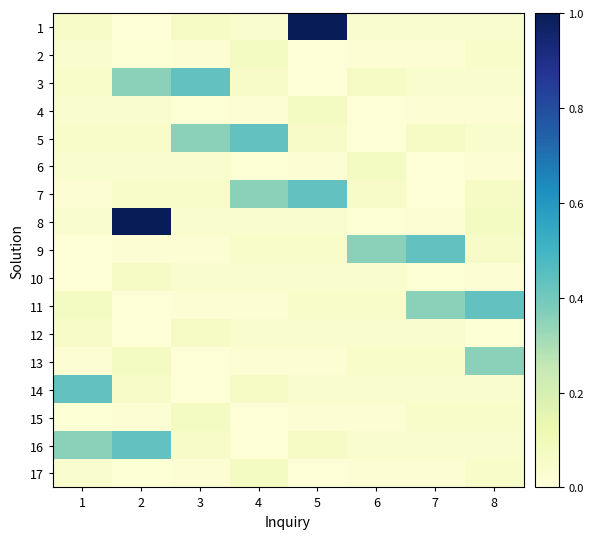

Reading left to right, extract all data points from this chart.

1: 1=0.1	2=0.0	3=0.1	4=0.0	5=1.0	6=0.0	7=0.0	8=0.0
2: 1=0.0	2=0.0	3=0.0	4=0.1	5=0.0	6=0.0	7=0.0	8=0.1
3: 1=0.0	2=0.4	3=0.4	4=0.1	5=0.0	6=0.1	7=0.0	8=0.0
4: 1=0.0	2=0.0	3=0.0	4=0.0	5=0.1	6=0.0	7=0.0	8=0.0
5: 1=0.1	2=0.0	3=0.4	4=0.4	5=0.1	6=0.0	7=0.1	8=0.0
6: 1=0.0	2=0.0	3=0.0	4=0.0	5=0.0	6=0.1	7=0.0	8=0.0
7: 1=0.0	2=0.1	3=0.0	4=0.4	5=0.4	6=0.1	7=0.0	8=0.1
8: 1=0.0	2=1.0	3=0.0	4=0.0	5=0.0	6=0.0	7=0.0	8=0.1
9: 1=0.0	2=0.0	3=0.0	4=0.1	5=0.0	6=0.4	7=0.4	8=0.1
10: 1=0.0	2=0.1	3=0.0	4=0.0	5=0.0	6=0.0	7=0.0	8=0.0
11: 1=0.1	2=0.0	3=0.0	4=0.0	5=0.1	6=0.0	7=0.4	8=0.4
12: 1=0.1	2=0.0	3=0.1	4=0.0	5=0.0	6=0.0	7=0.0	8=0.0
13: 1=0.0	2=0.1	3=0.0	4=0.0	5=0.0	6=0.1	7=0.0	8=0.4
14: 1=0.4	2=0.1	3=0.0	4=0.1	5=0.0	6=0.0	7=0.0	8=0.0
15: 1=0.0	2=0.0	3=0.1	4=0.0	5=0.0	6=0.0	7=0.1	8=0.0
16: 1=0.4	2=0.4	3=0.1	4=0.0	5=0.1	6=0.0	7=0.0	8=0.0
17: 1=0.0	2=0.0	3=0.0	4=0.1	5=0.0	6=0.0	7=0.0	8=0.1